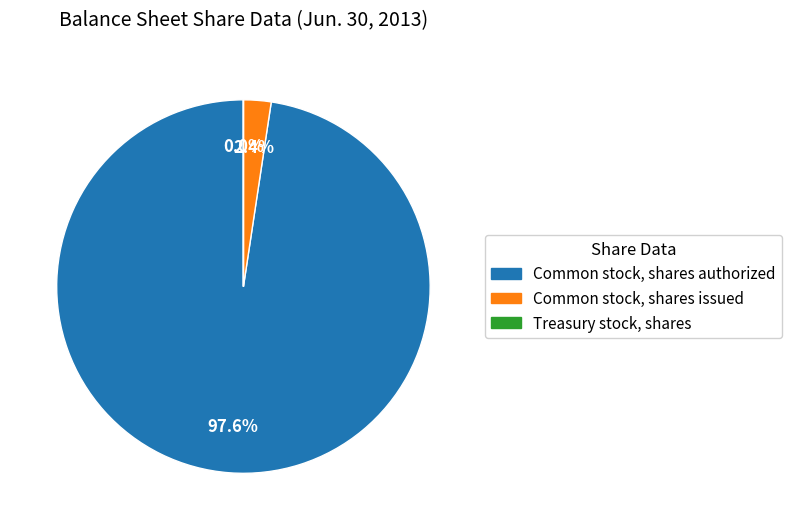

Which slice is the largest?

Common stock, shares authorized